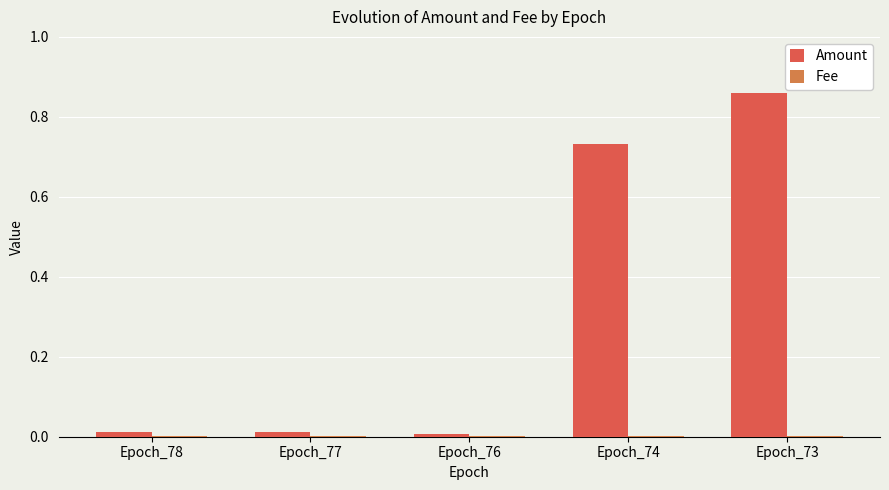

What is the sum of all Amount values?

1.6